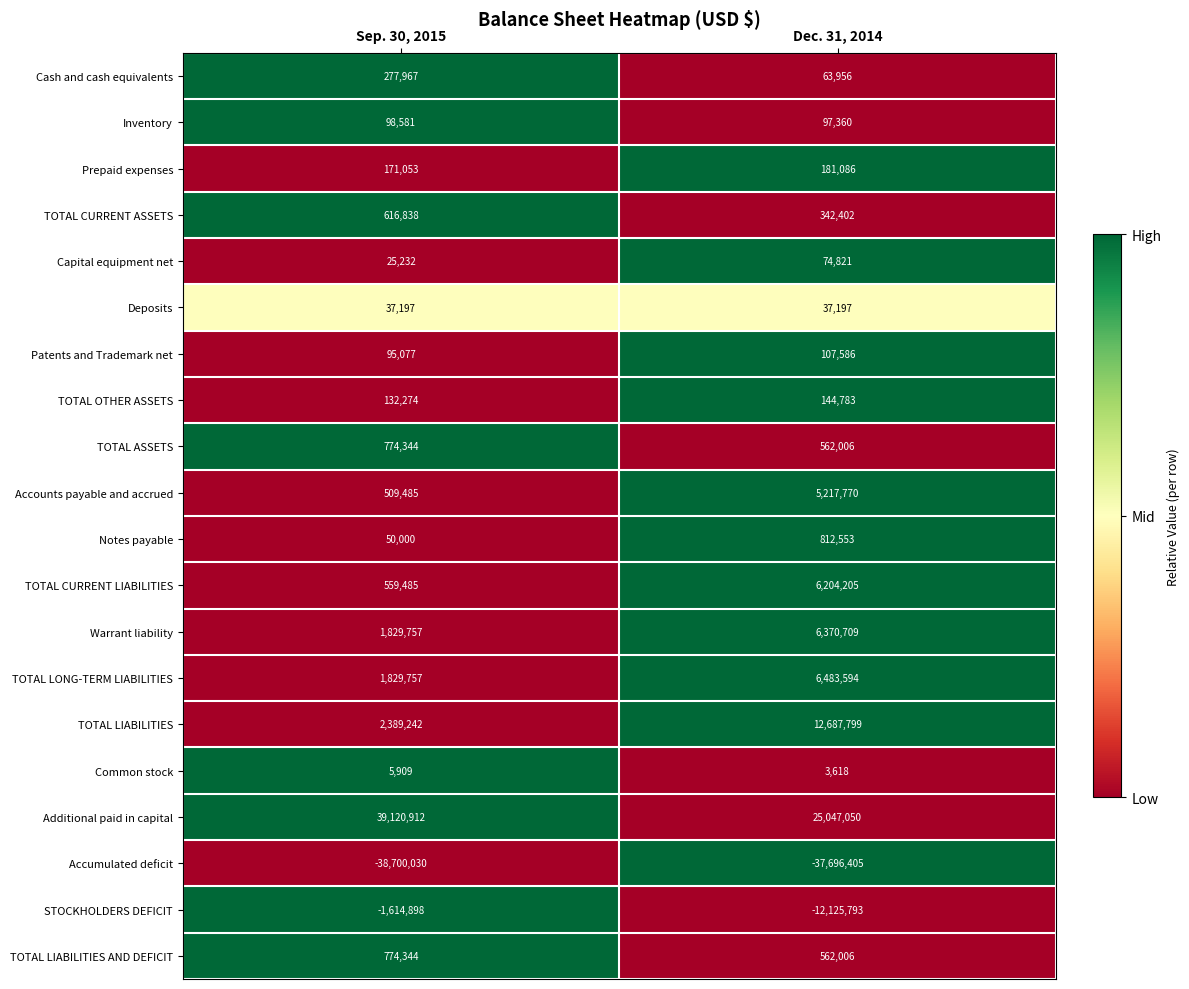

Where is STOCKHOLDERS DEFICIT nearest to the value -6870345?

Sep. 30, 2015